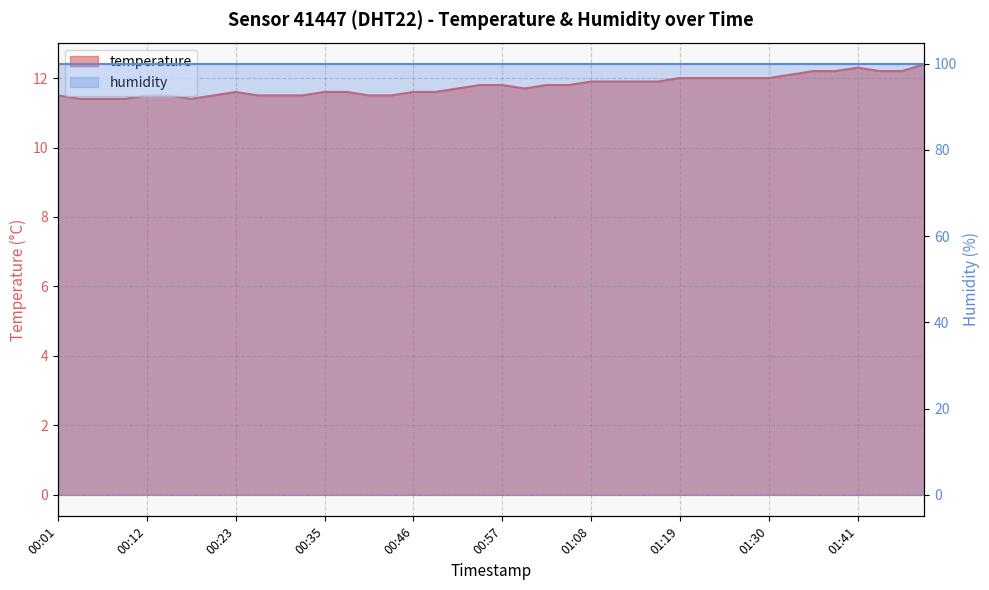

What value does the data have at 01:11?

11.9